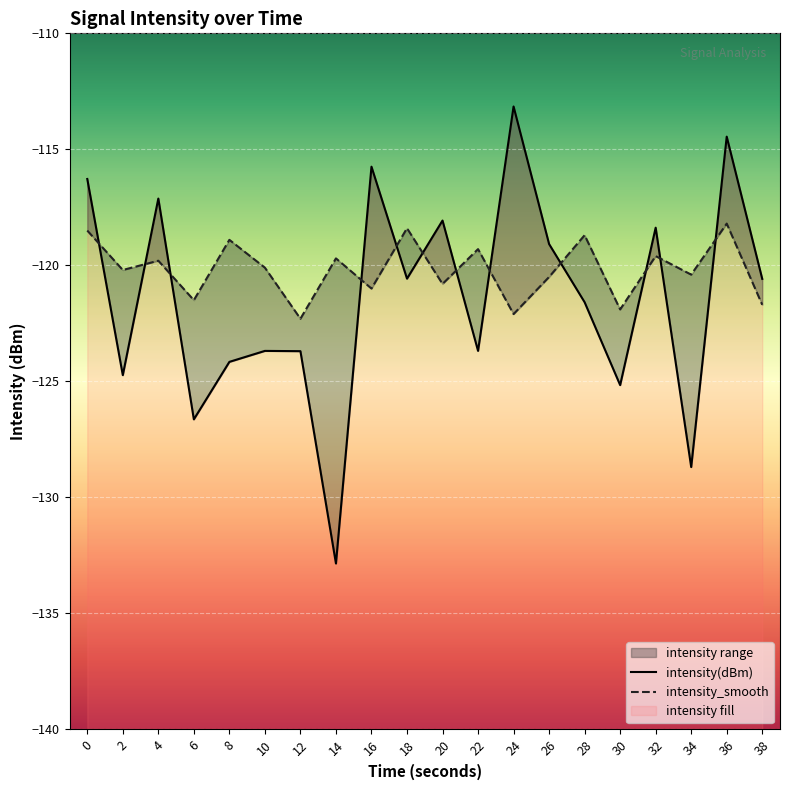

At which category is the sum across all series the highest?

36